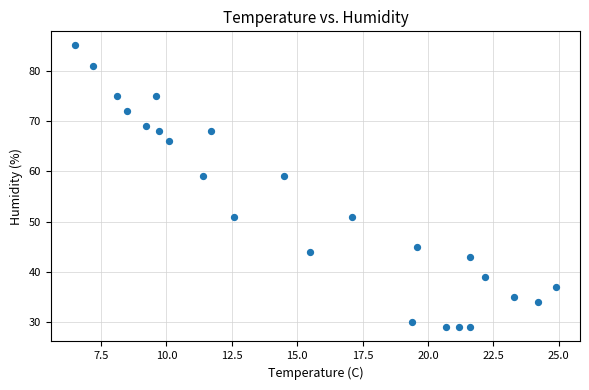

What is the range of Y values (max minus min)?

56